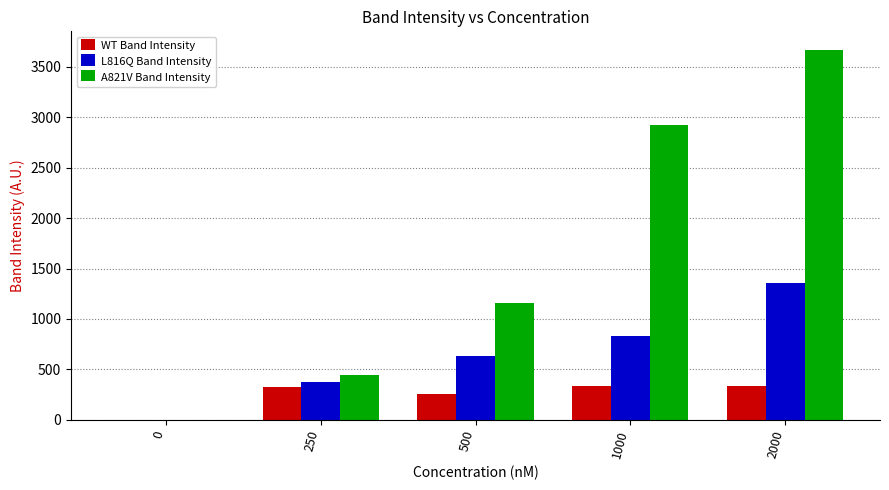

The WT Band Intensity series shows 560.0 at 250. True or false?

False